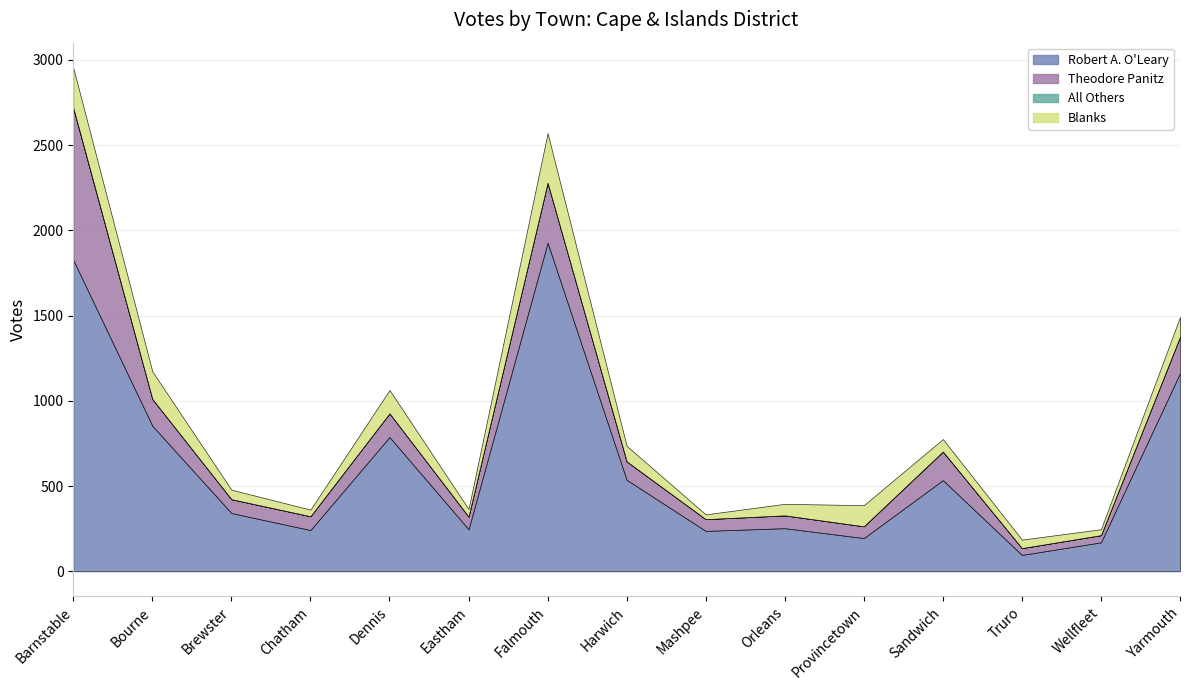

In Blanks, how many points are higher than both neighbors (excluding endpoints)?

3